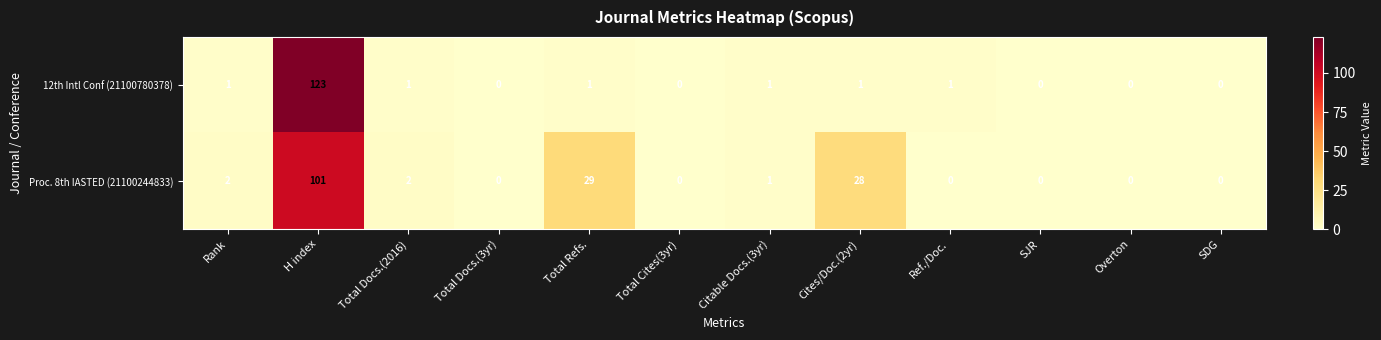

Rank the series by their maximum value, from highest to lowest.

12th Intl Conf (21100780378), Proc. 8th IASTED (21100244833)